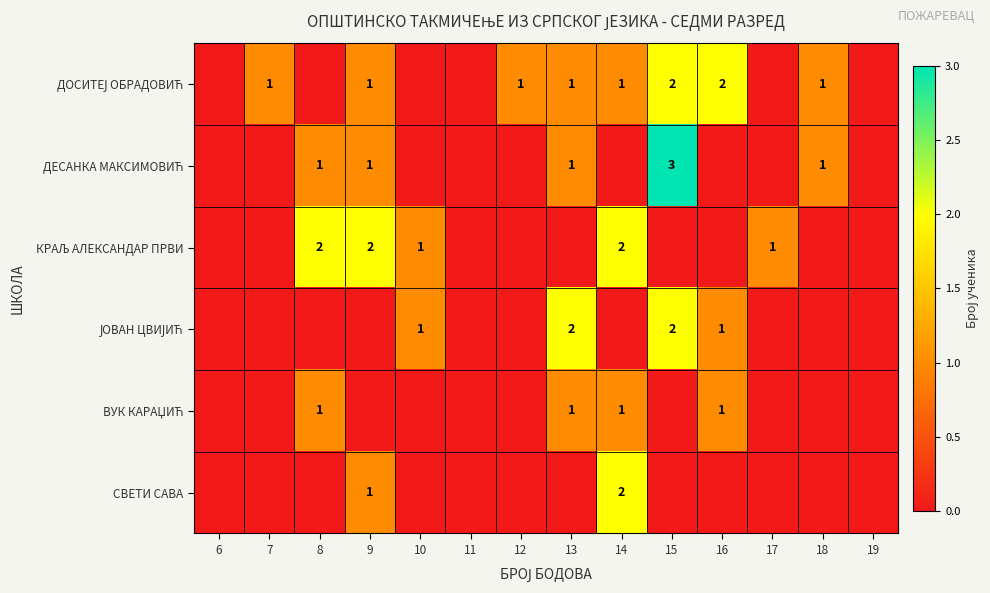

List the series in order of their peak value, highest first.

ДЕСАНКА МАКСИМОВИЋ, ДОСИТЕЈ ОБРАДОВИЋ, КРАЉ АЛЕКСАНДАР ПРВИ, ЈОВАН ЦВИЈИЋ, СВЕТИ САВА, ВУК КАРАЏИЋ